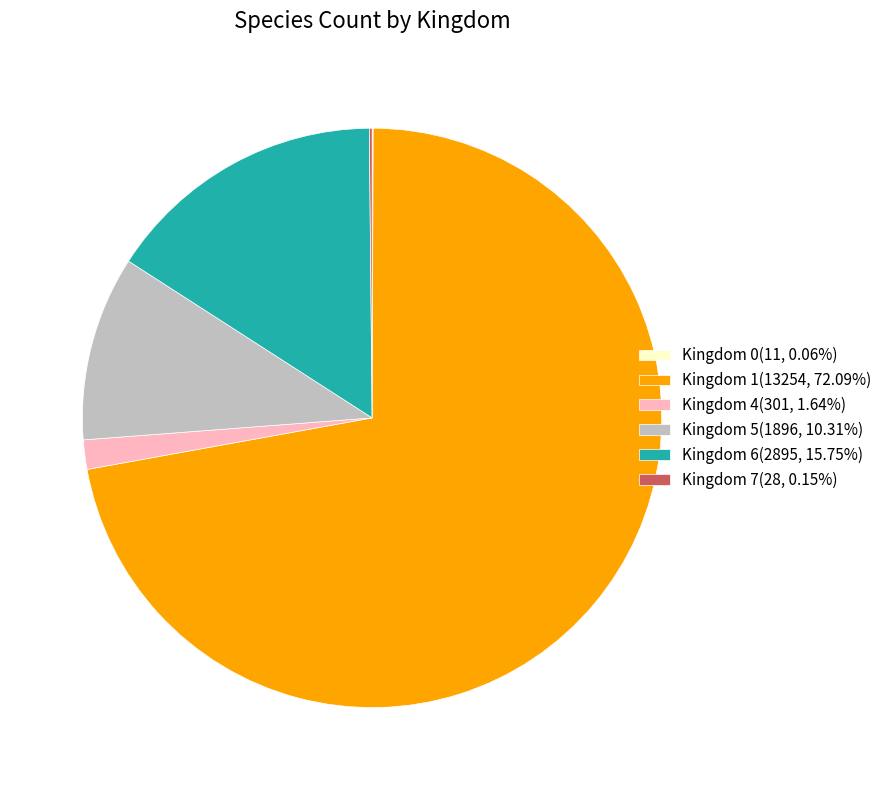

Combined, do Kingdom 6(2895, 15.75%) and Kingdom 5(1896, 10.31%) account for over 50%?

No